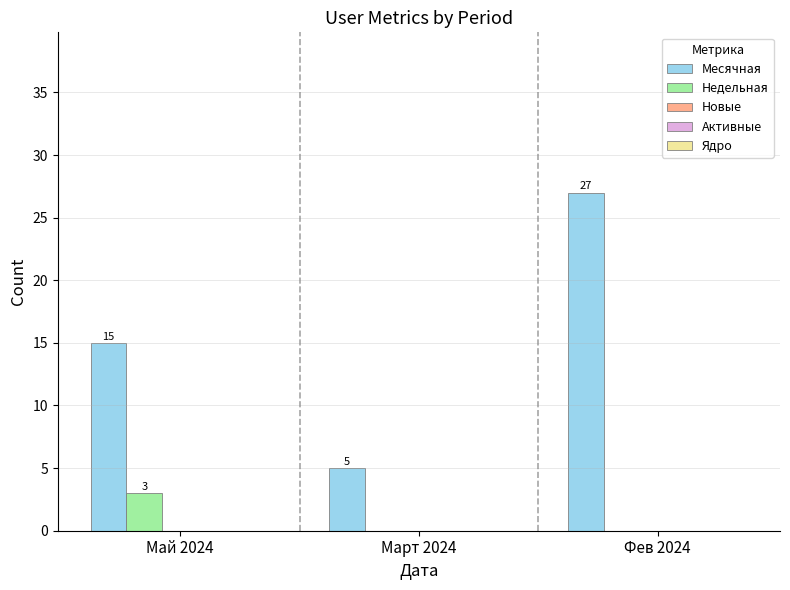

The Недельная series shows 0 at Март 2024. True or false?

True